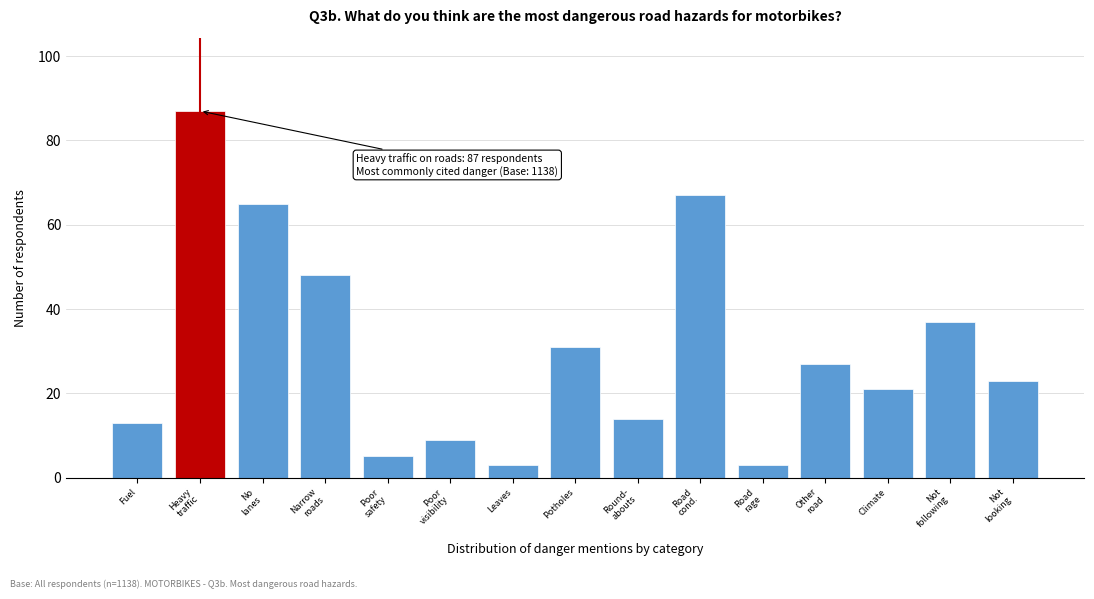

Reading right to left, extract all data points from this chart.

23	37	21	27	3	67	14	31	3	9	5	48	65	87	13